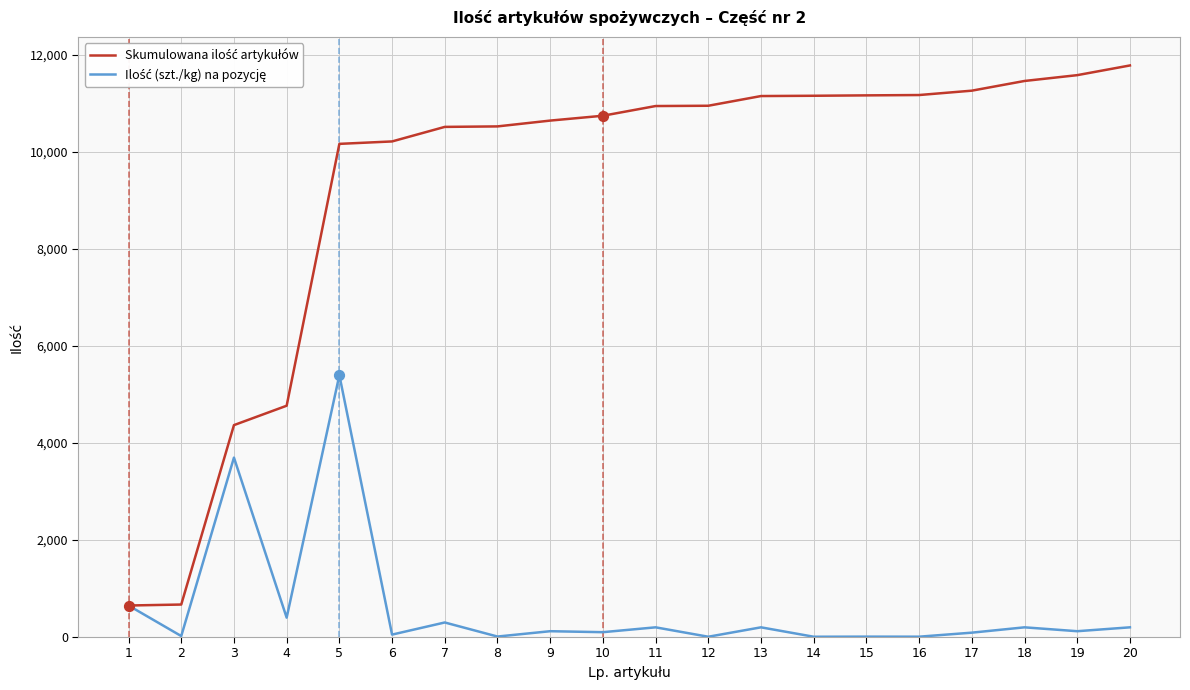

How many lines are shown in the chart?

2